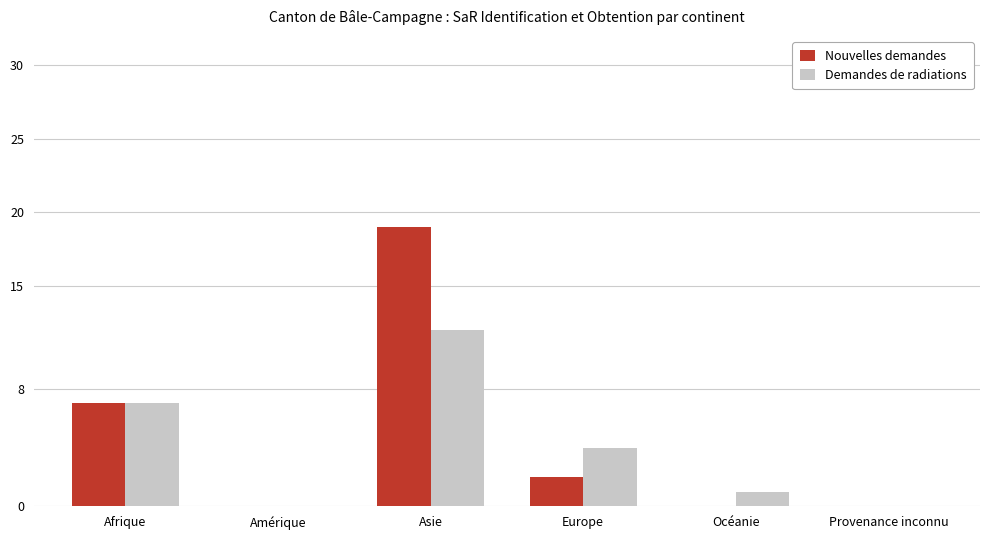

Is it true that Demandes de radiations equals 8 at Amérique?

False